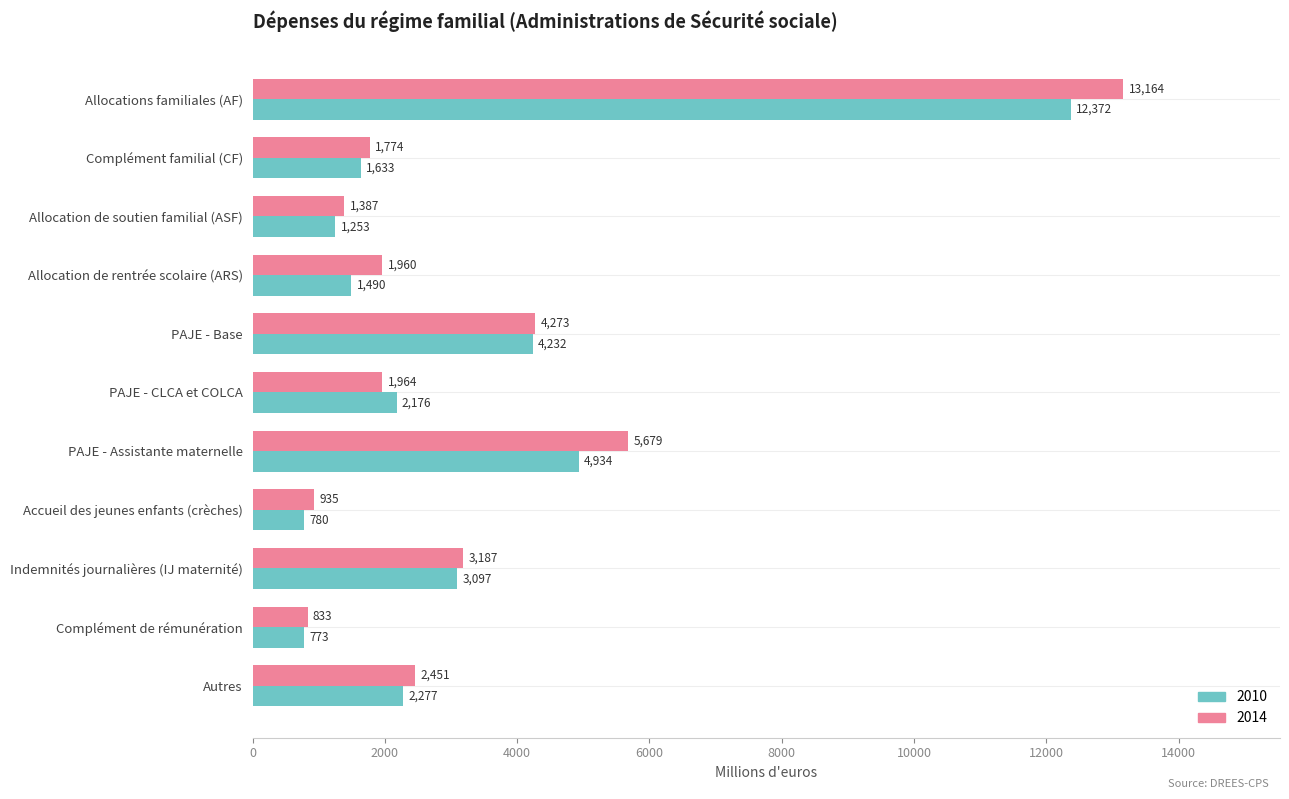

Between Complément familial (CF) and PAJE - Assistante maternelle, which series saw the biggest shift?

2014